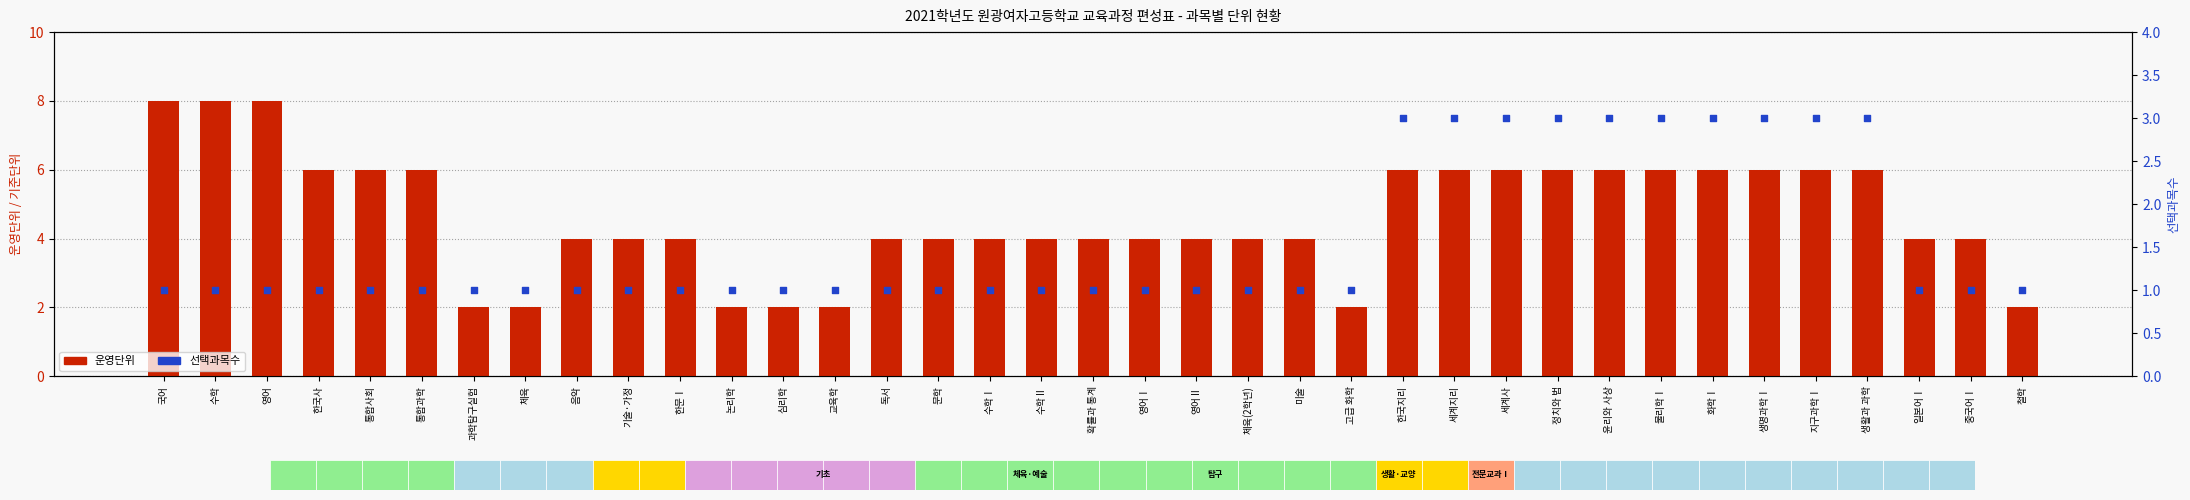

Is the value of 운영단위 at 음악 greater than the value of 선택과목수 at 세계지리?

Yes